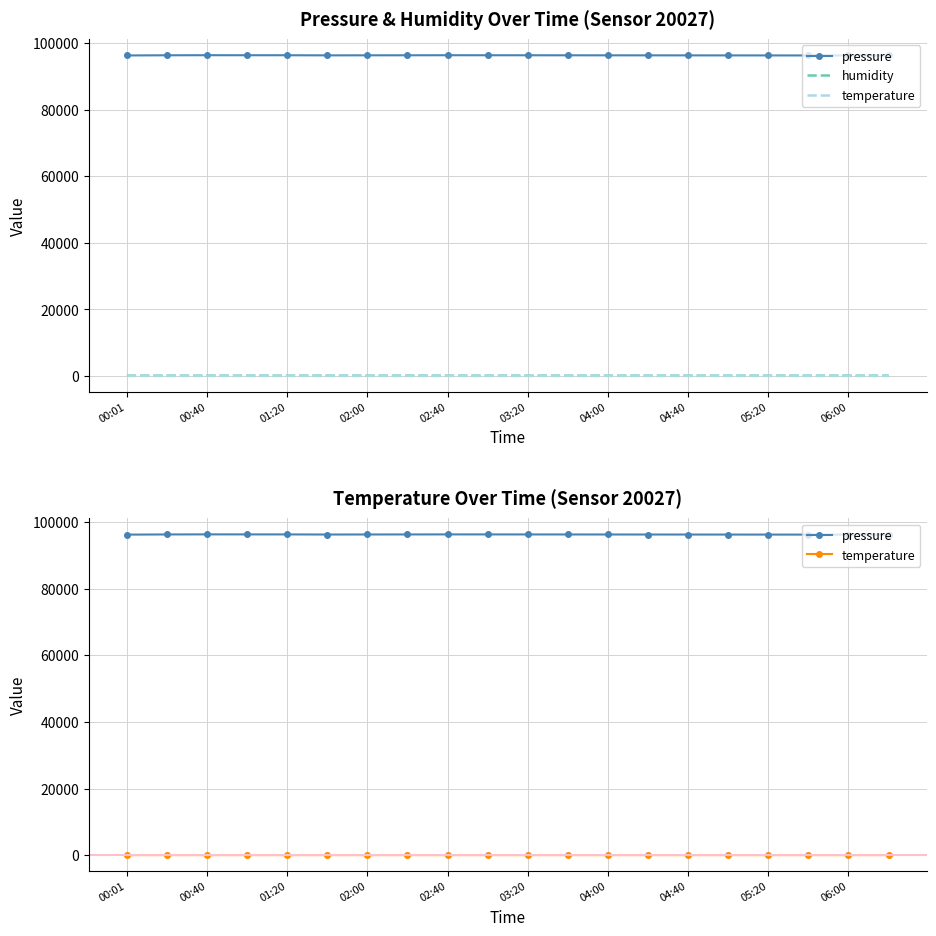

What is the difference between the maximum and minimum values in the temperature series?

0.6